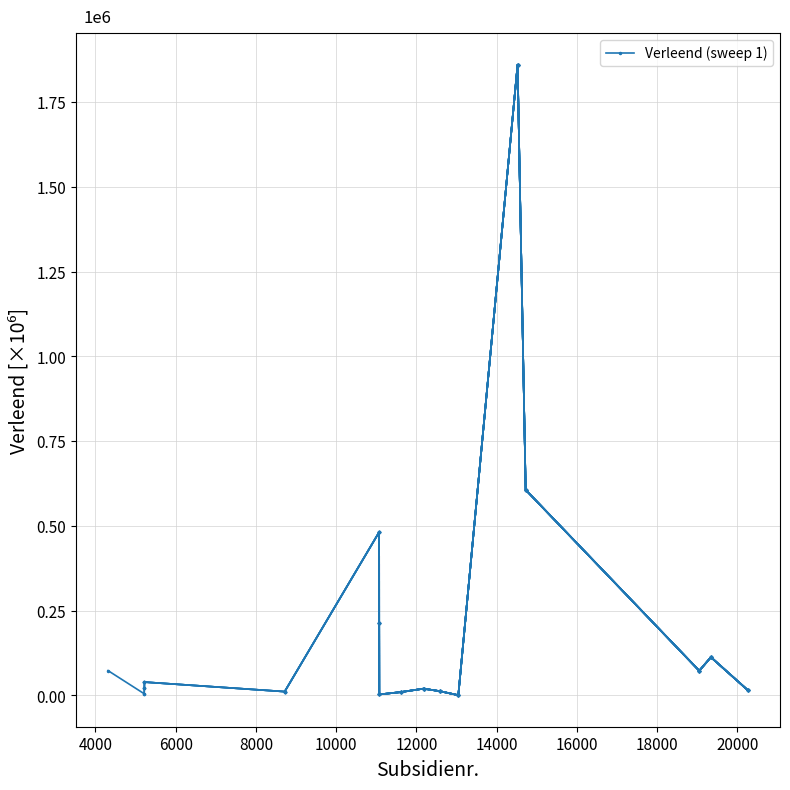

Reading left to right, extract all data points from this chart.

0.1	0.0	0.0	0.0	0.0	0.5	0.2	0.0	0.0	0.0	0.0	0.0	1.9	0.6	0.1	0.1	0.0